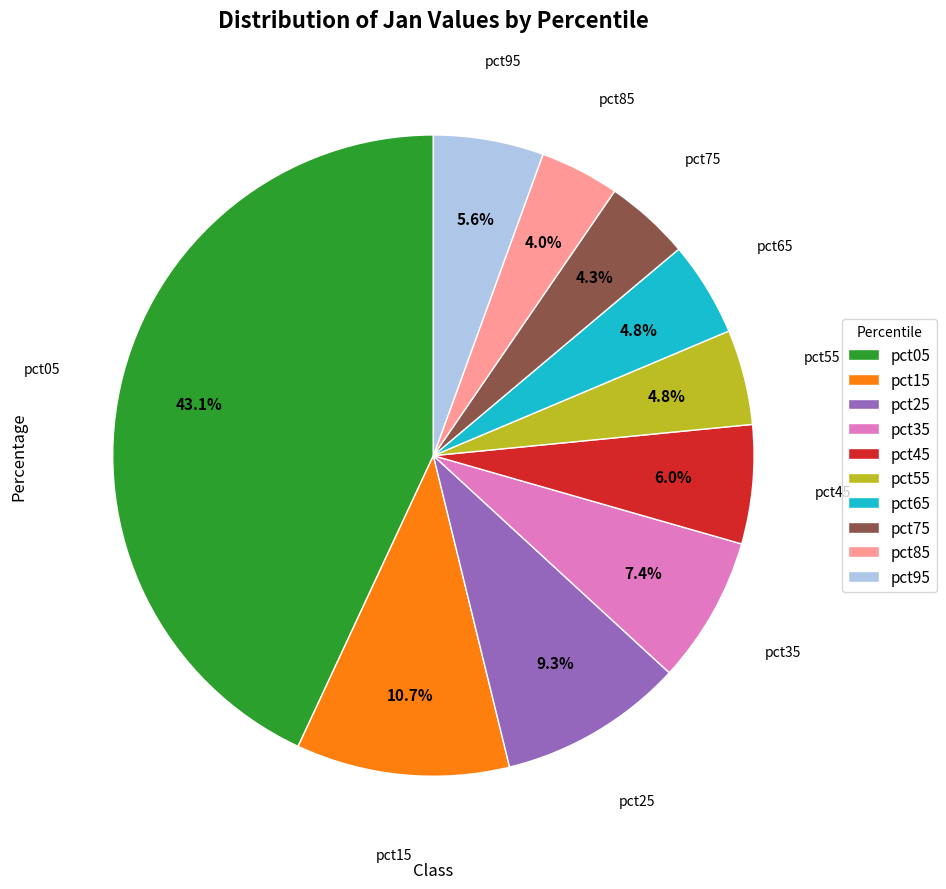

To the nearest percent, what is the difference between the pct05 and pct75 slice percentages?

39%